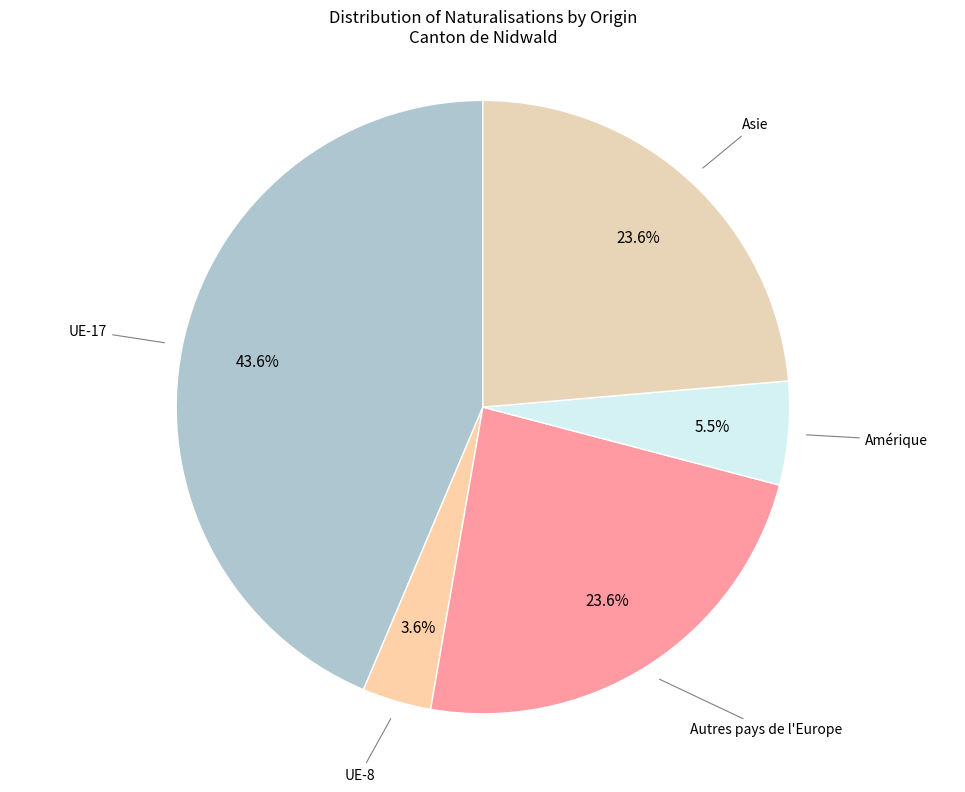

Is there any slice that represents more than half of the pie?

No